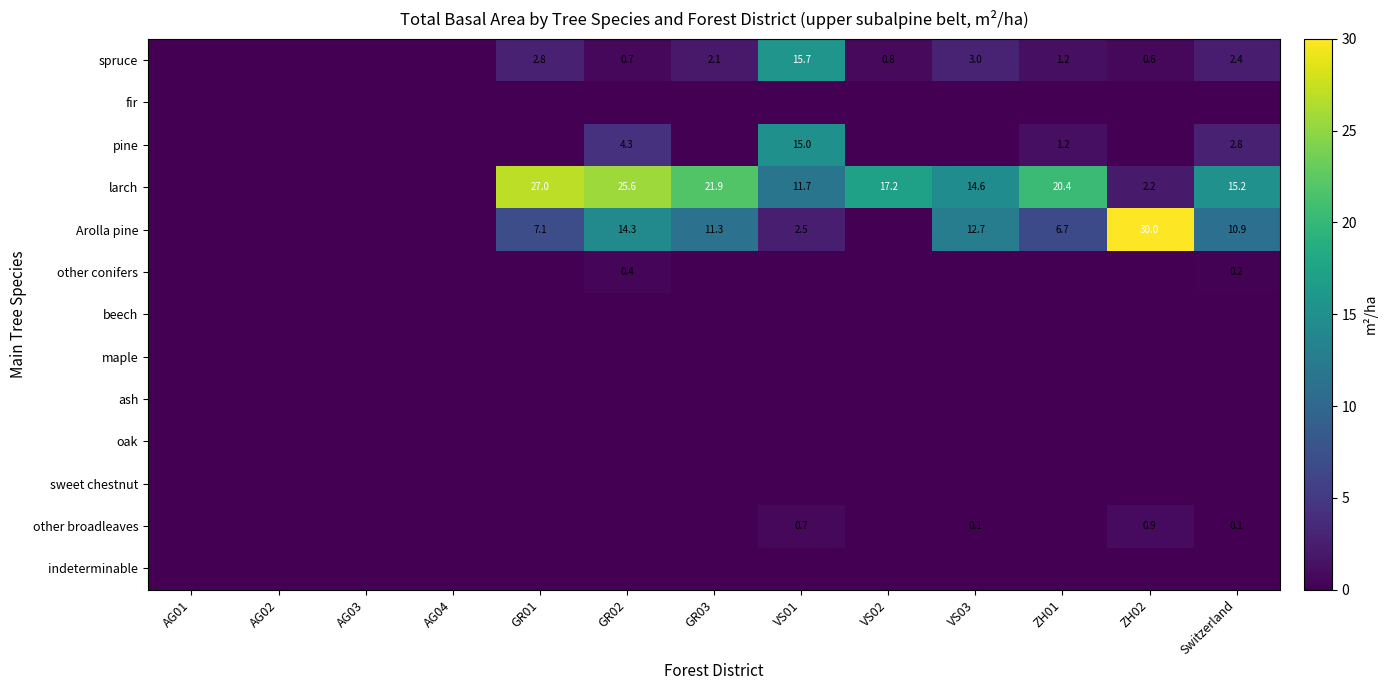

Which series changed the most between AG01 and VS01?

spruce